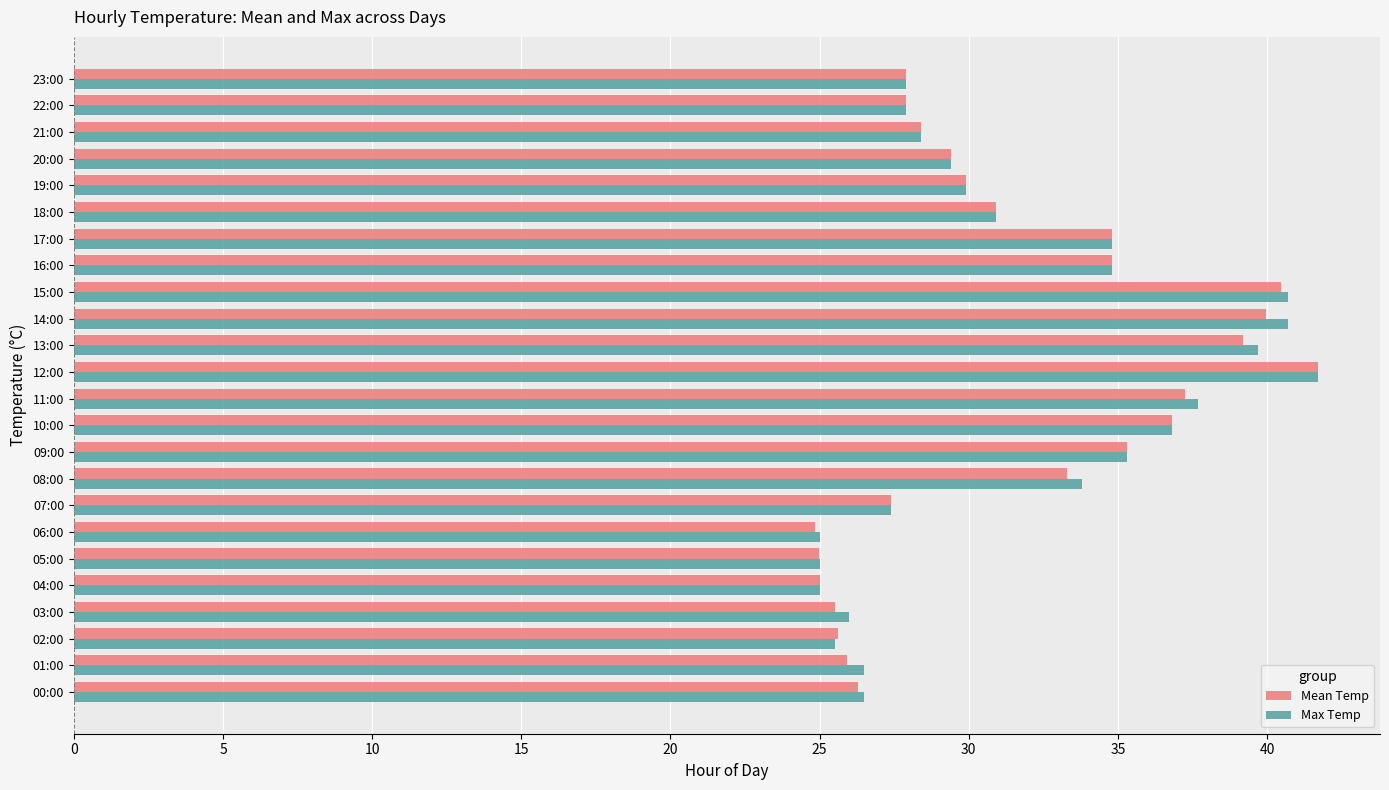

At which label does Mean Temp reach its peak?

12:00